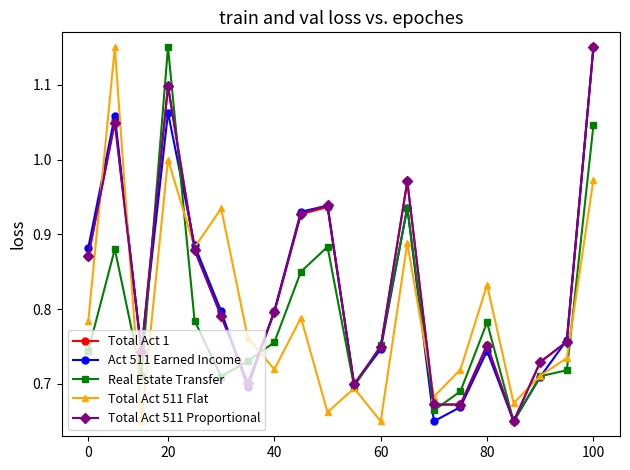

What is the sum of all Act 511 Earned Income values?

16.5